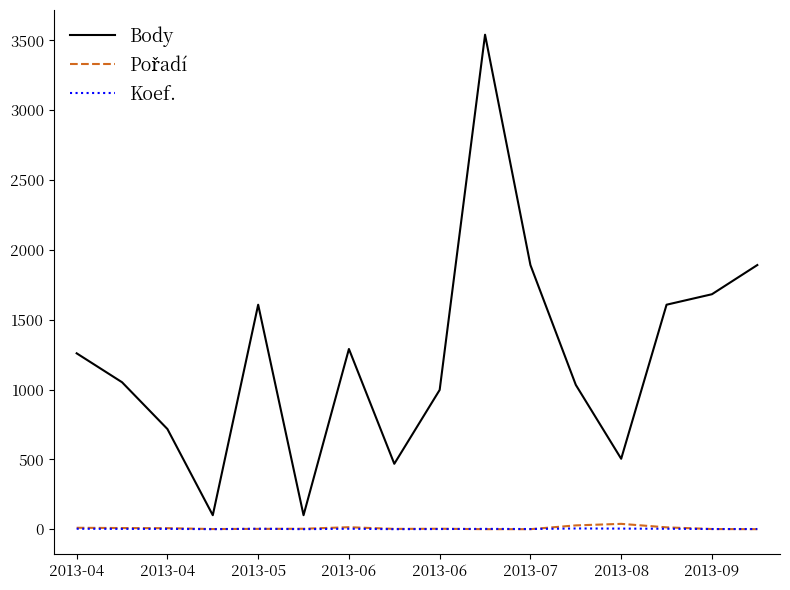

Which series has the largest total across all categories?

Body